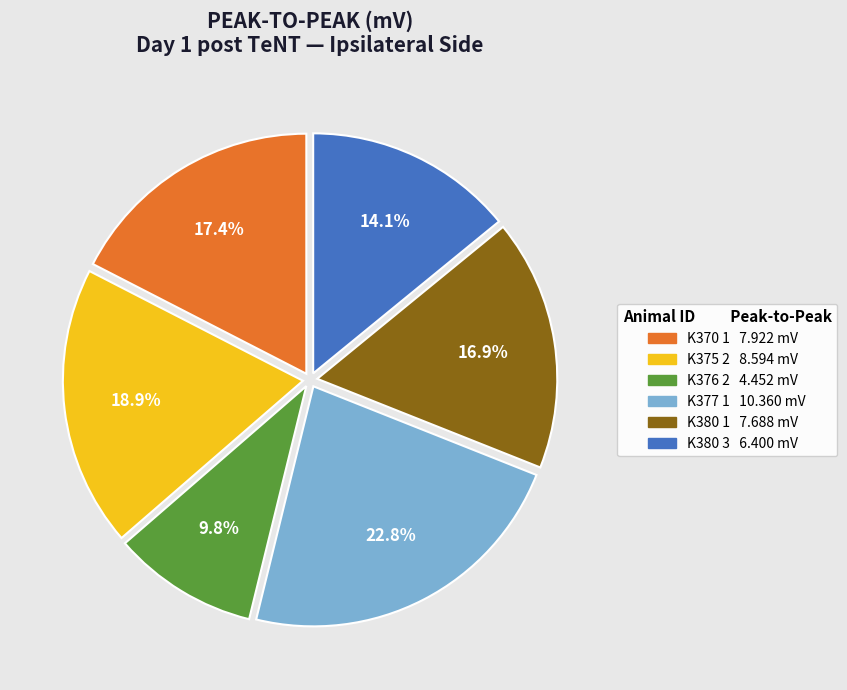

The K375 2 slice represents 19% of the pie. True or false?

True